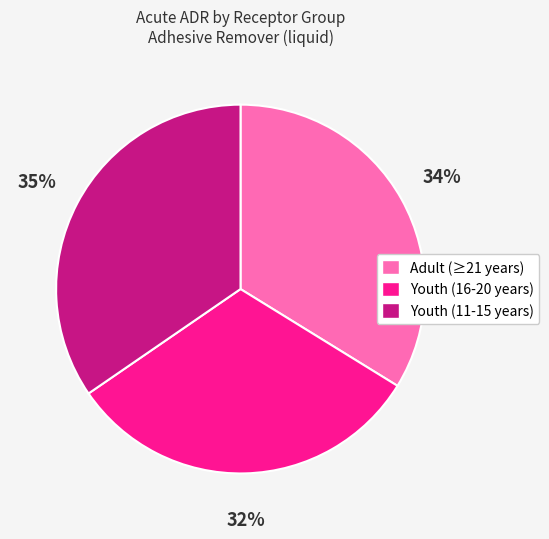

Is it true that Youth (16-20 years) is 32% of the pie?

True